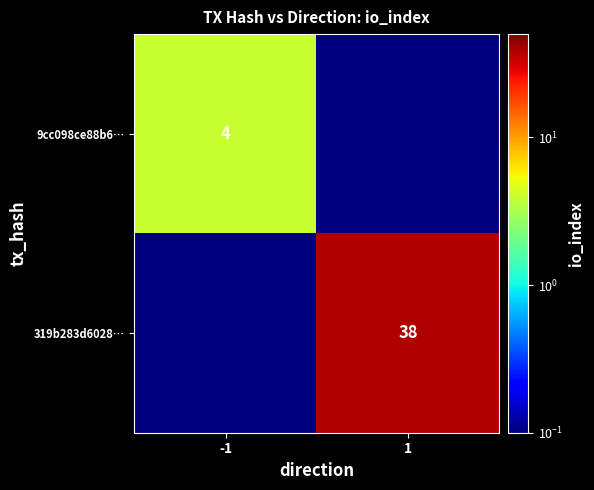

Is the value of 9cc098ce88b6… at -1 greater than the value of 319b283d6028… at 1?

No